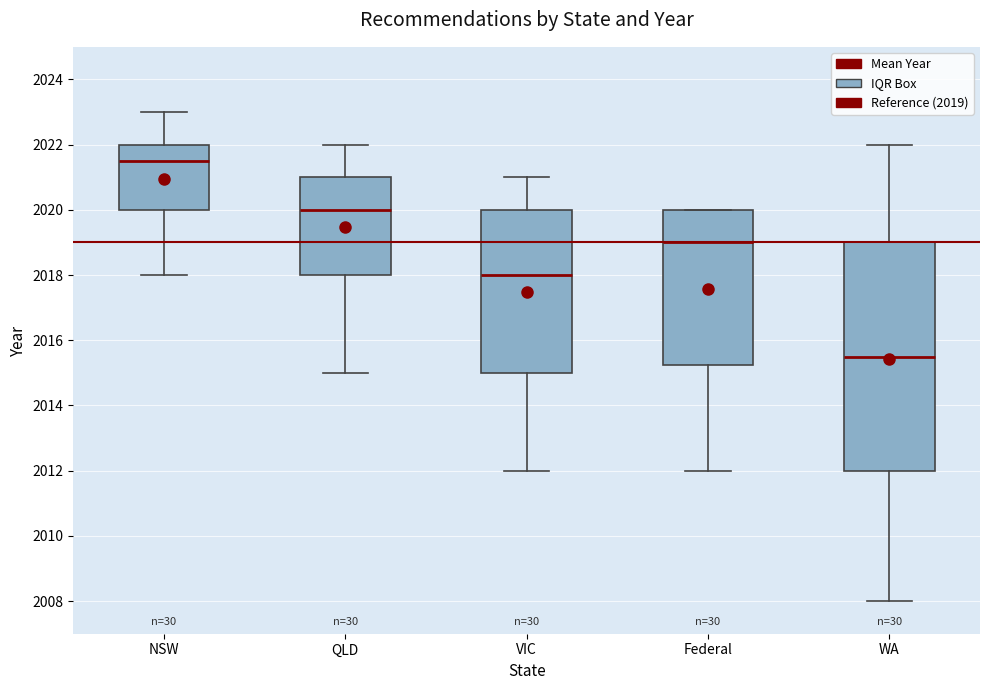

Where does the lower whisker of the box for WA end on the y-axis? The values are not printed on the chart, so give them approximately, as read against the axis.

2008.0